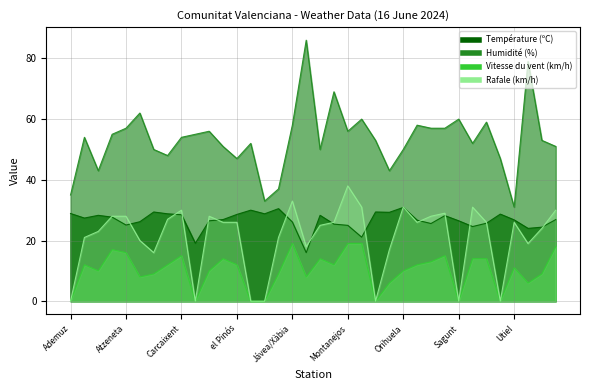

What is the sum of the Humidité (%) values at Alcoi and Carcaixent?

97.0